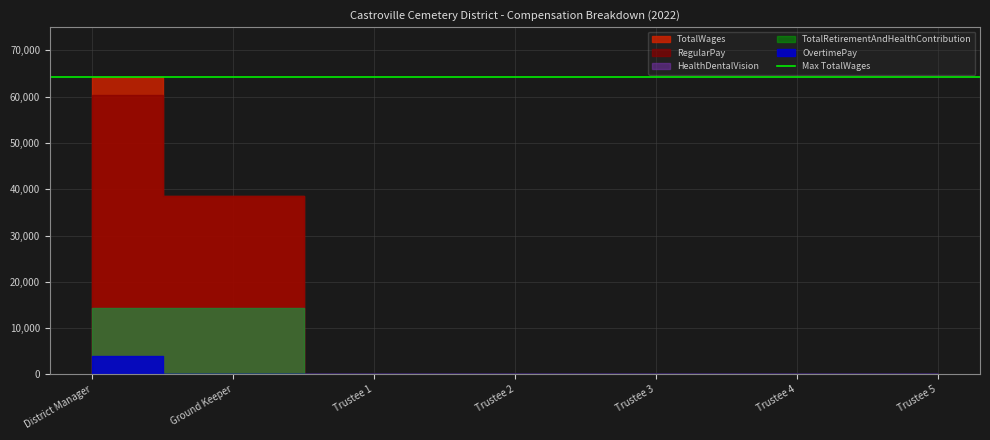

The value of TotalRetirementAndHealthContribution at Trustee 1 is -6721. True or false?

False